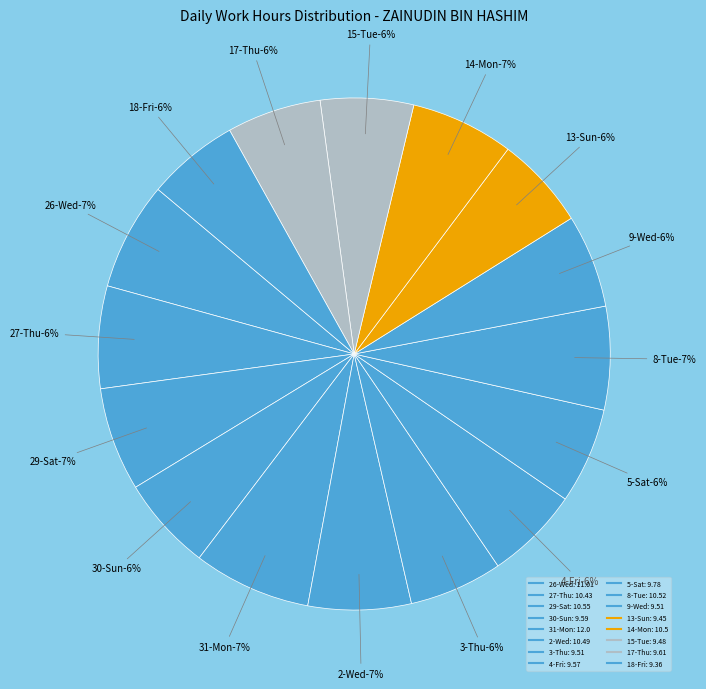

Does 14-Mon represent more than half of the total?

No